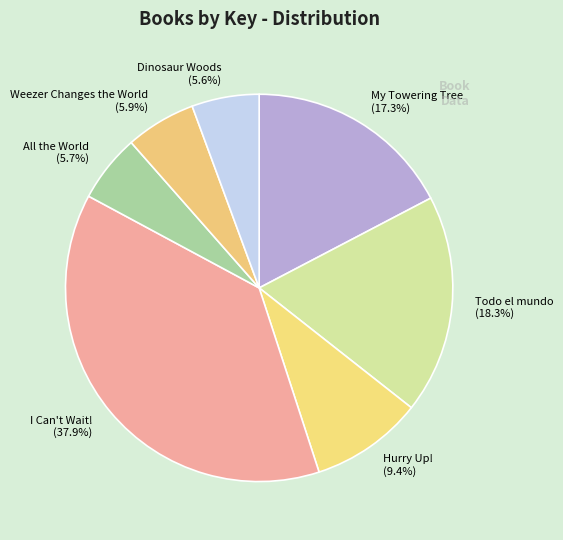

Which slice is the largest?

I Can't Wait!